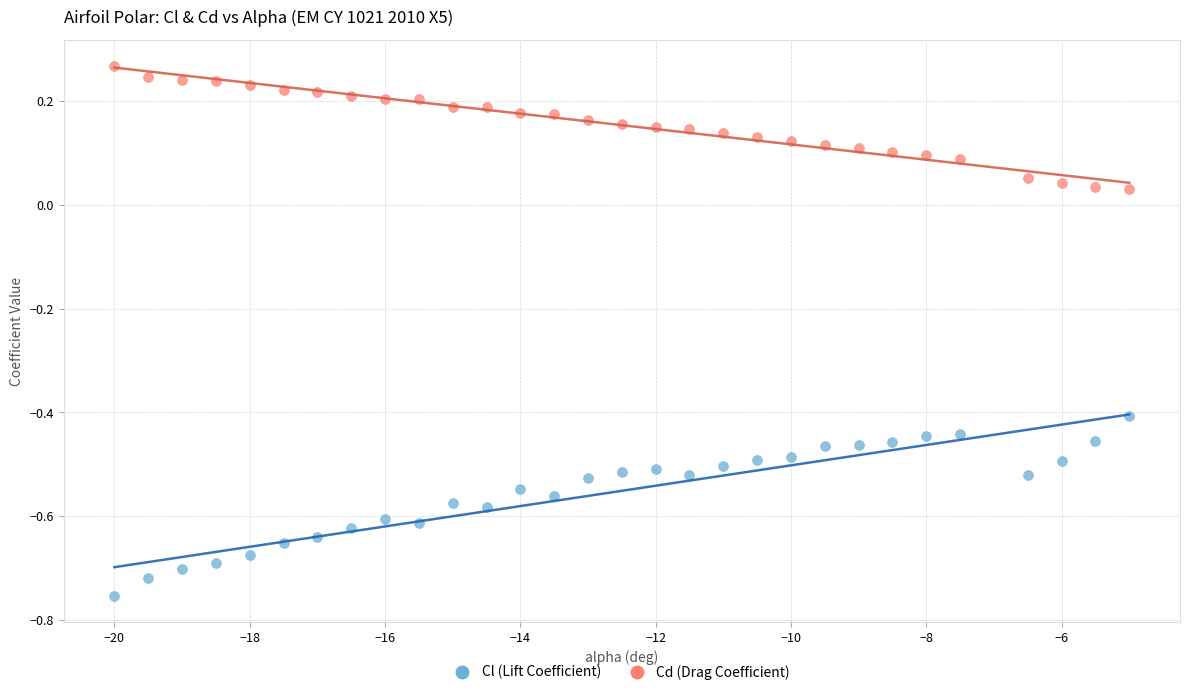

Which series contains the highest Y value?

Cd (Drag Coefficient)